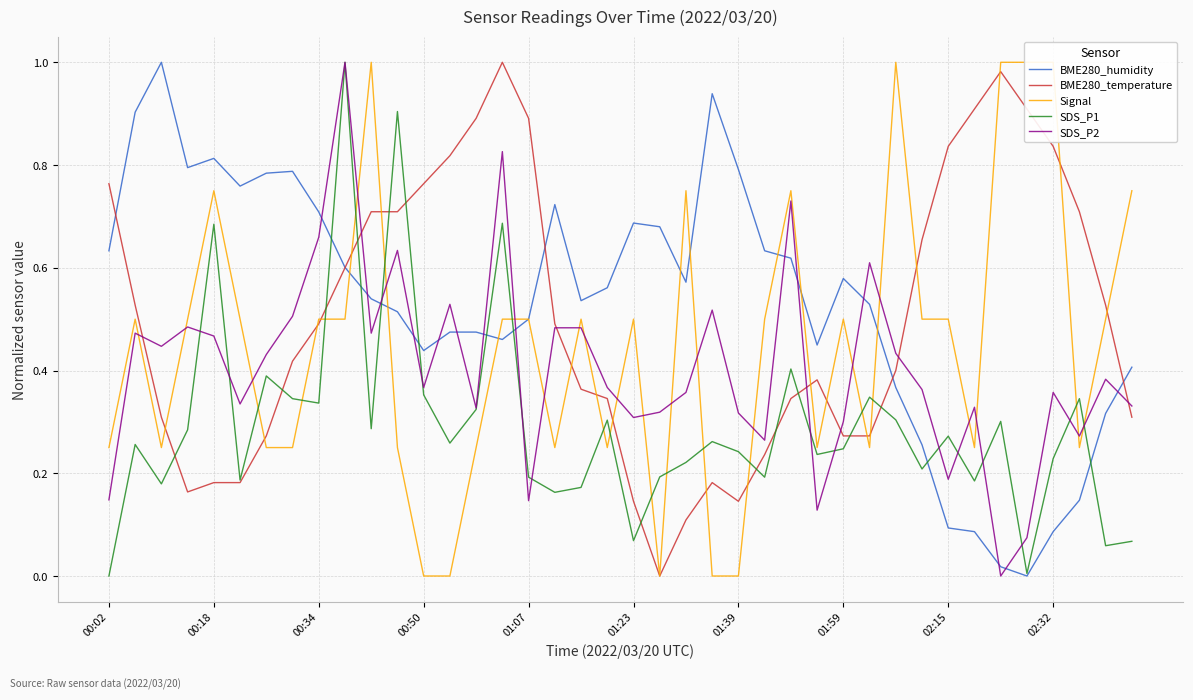

Between 14 and 24, which series saw the biggest shift?

BME280_temperature